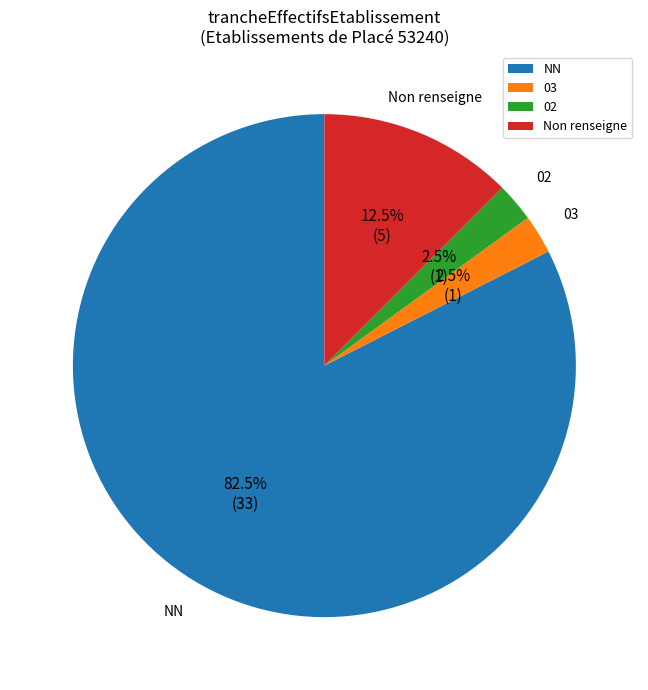

Which category has the biggest portion of the pie?

NN